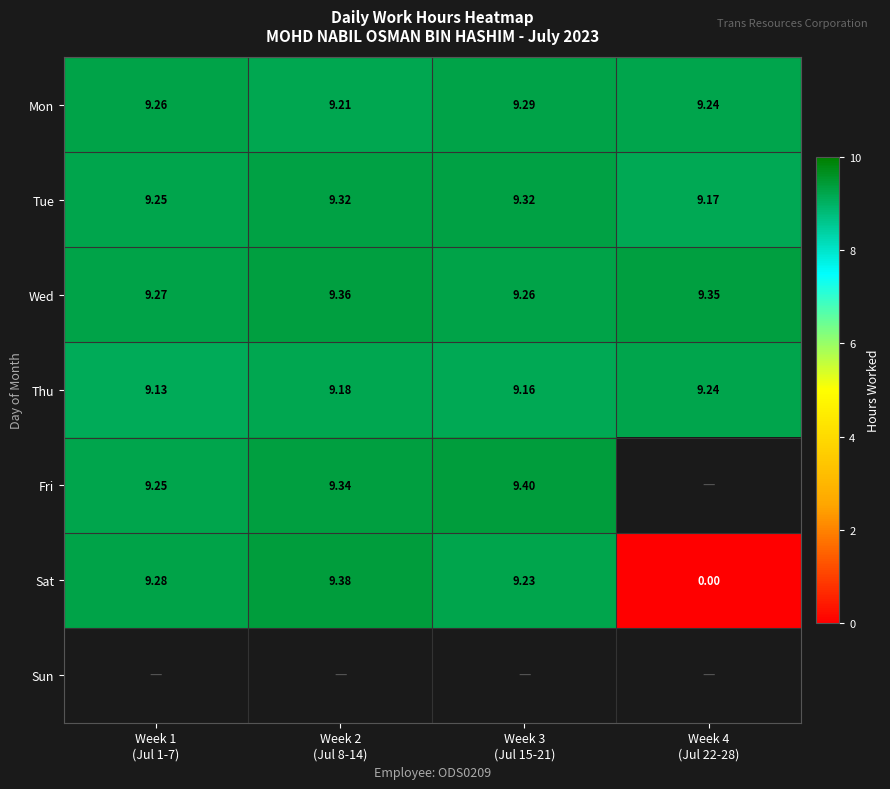

The Wed series shows 9.3 at Week 4 (Jul 22-28). True or false?

True